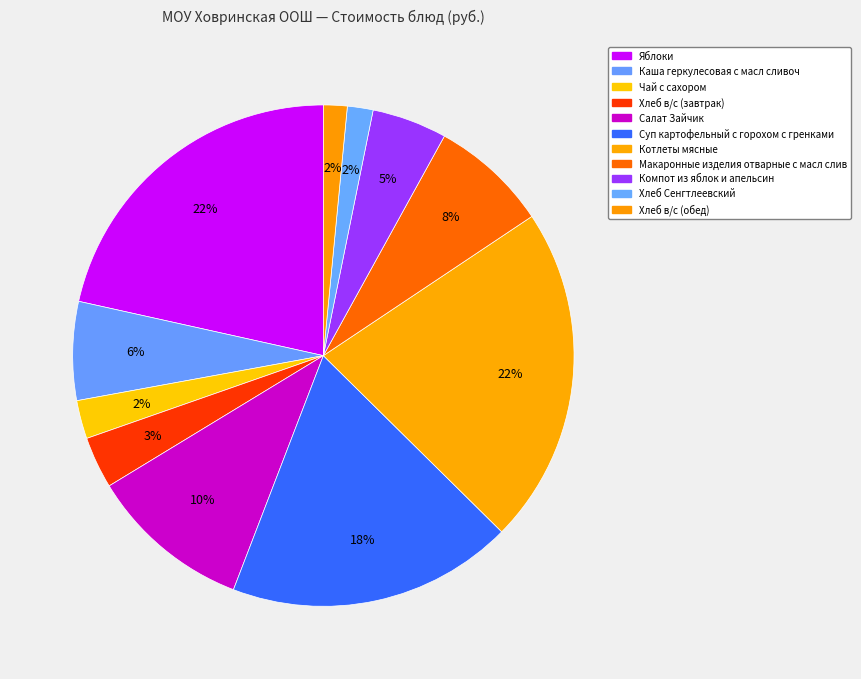

The Хлеб в/с (завтрак) slice represents 3% of the pie. True or false?

True